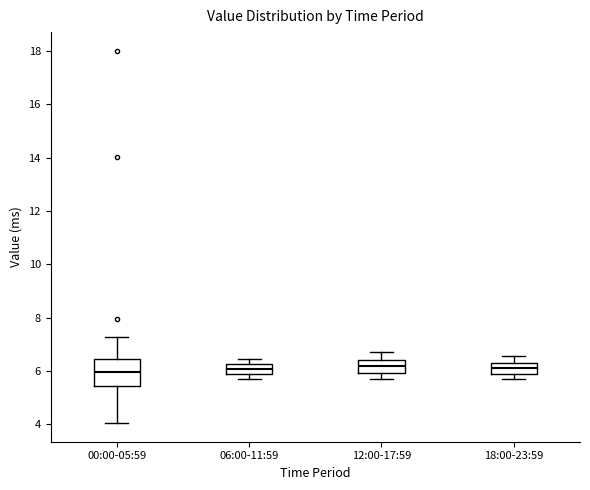

Reading left to right, transcribe this box plot: for each box, give where its median line is, the range the box spans, and where its two whiskers end, as read against the y-axis. The values are not printed on the chart, so give them approximately, as read against the axis.

00:00-05:59: median 6.0, box 5.4 to 6.4, whiskers 4.0 to 7.2
06:00-11:59: median 6.0, box 5.8 to 6.2, whiskers 5.8 (below the box's lower edge) to 6.4
12:00-17:59: median 6.2, box 6.0 to 6.4, whiskers 5.8 to 6.8
18:00-23:59: median 6.2, box 5.8 to 6.4, whiskers 5.8 (just below the box's lower edge) to 6.6